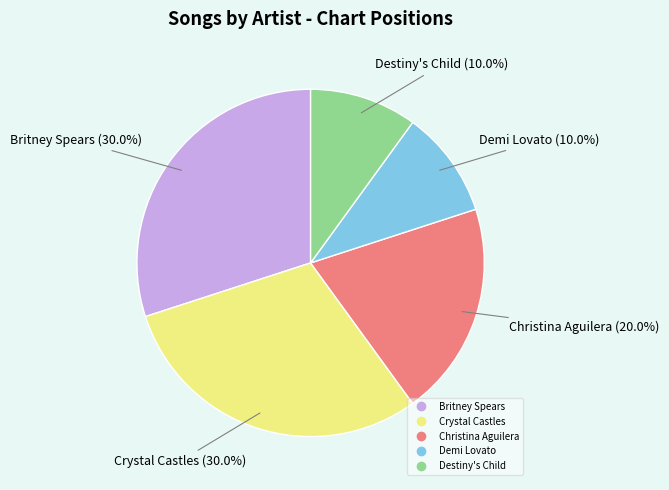

Is there a majority slice in this chart?

No